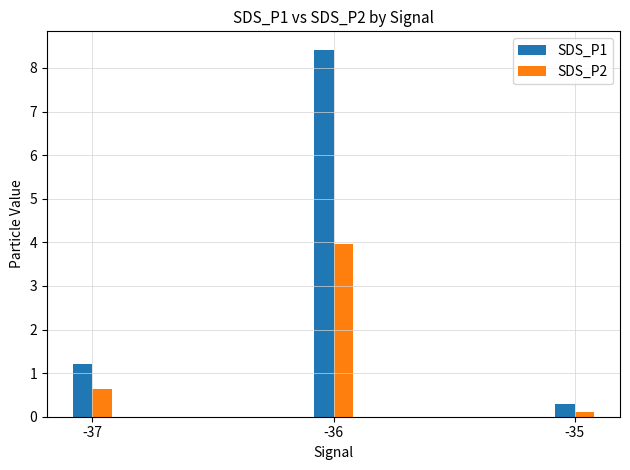

What is the total value across all series at -37?

1.8